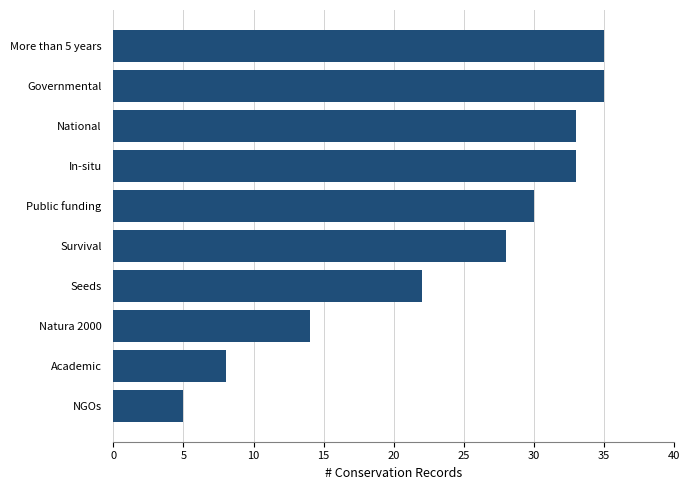

What is the greatest value displayed?

35